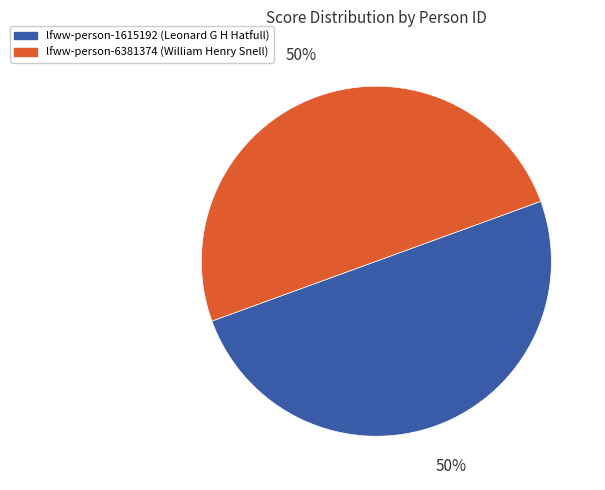

What percentage is the lfww-person-6381374 slice, to the nearest percent?

50%